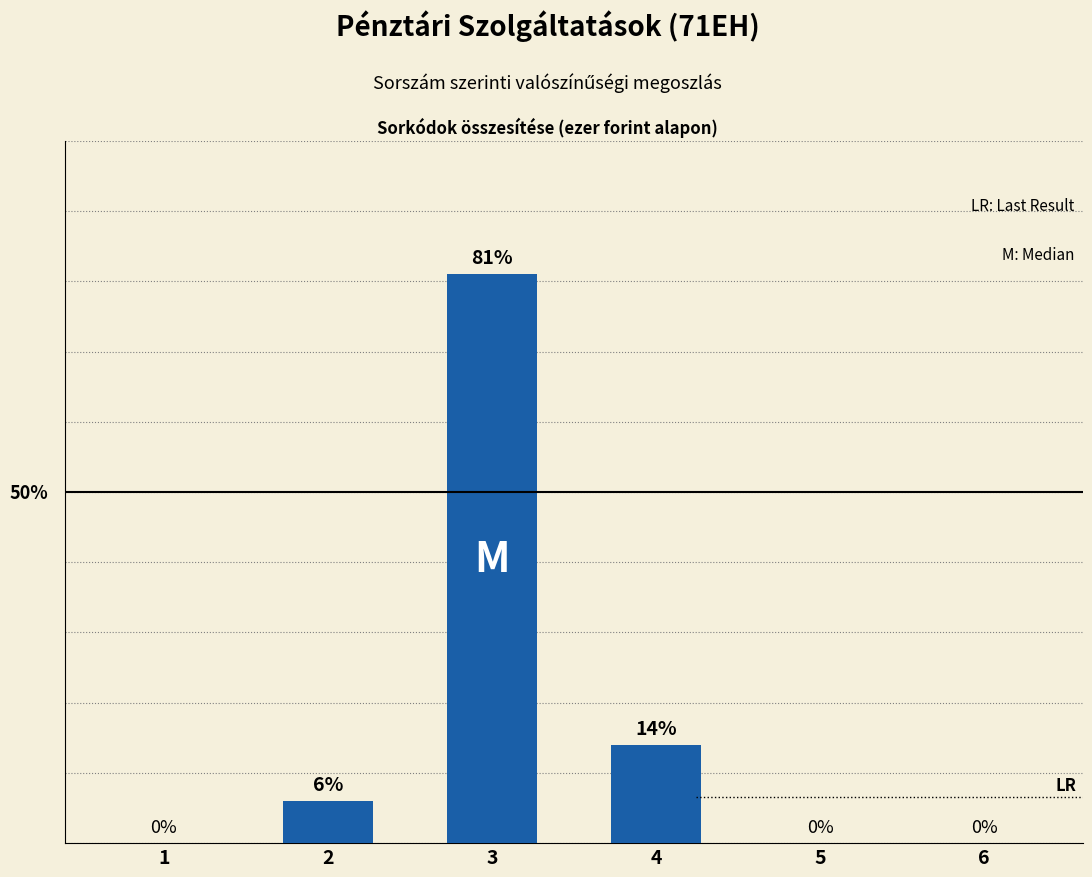

Are the bars horizontal?

No